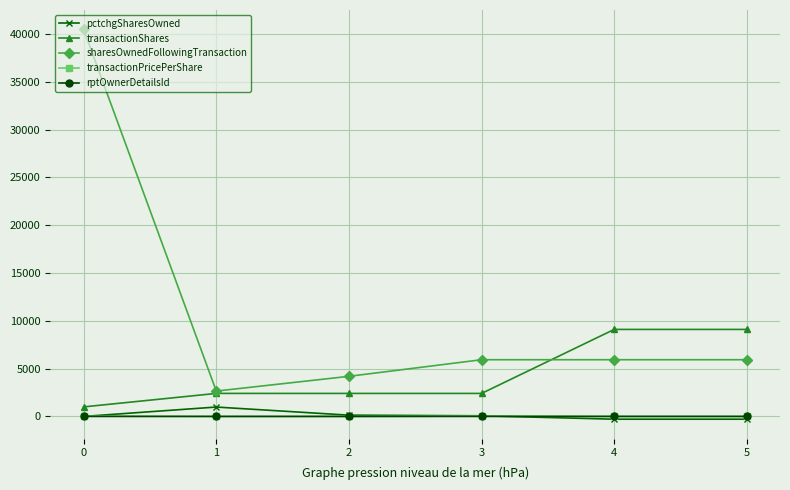

What is the smallest value displayed?

-287.0